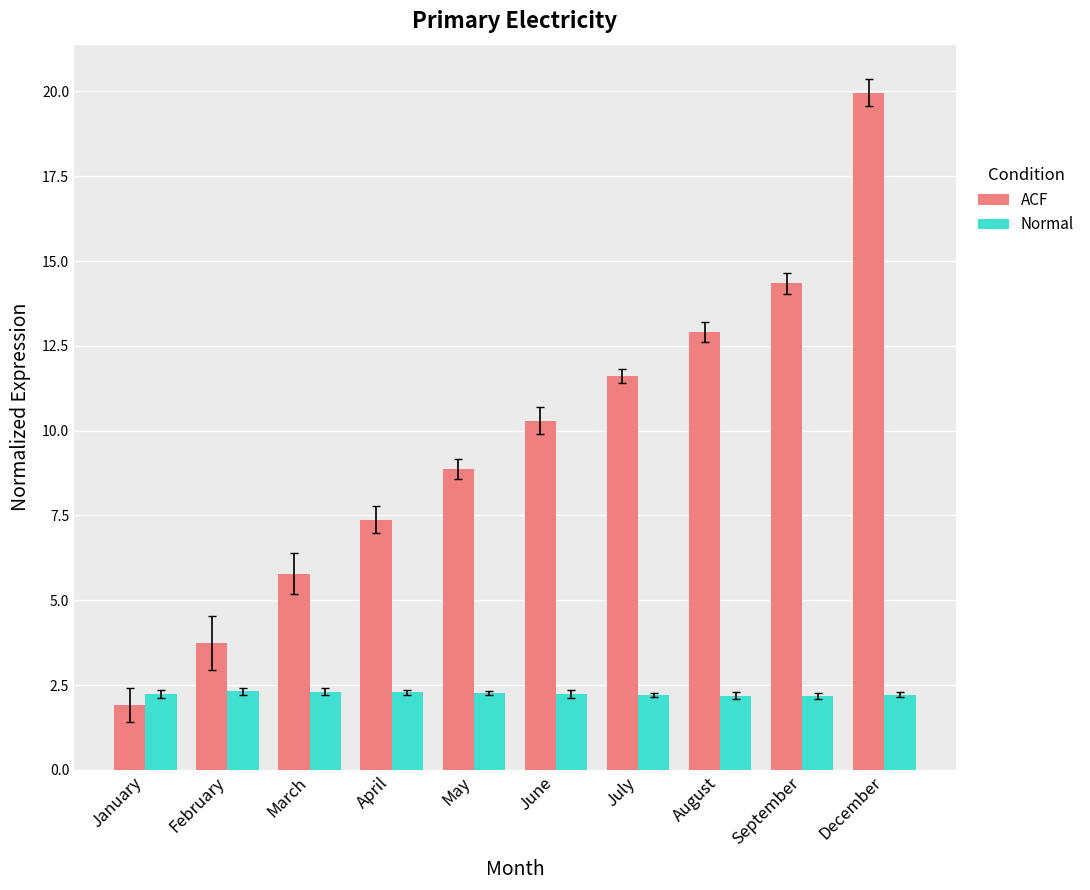

Is the value of ACF at June greater than the value of Normal at September?

Yes